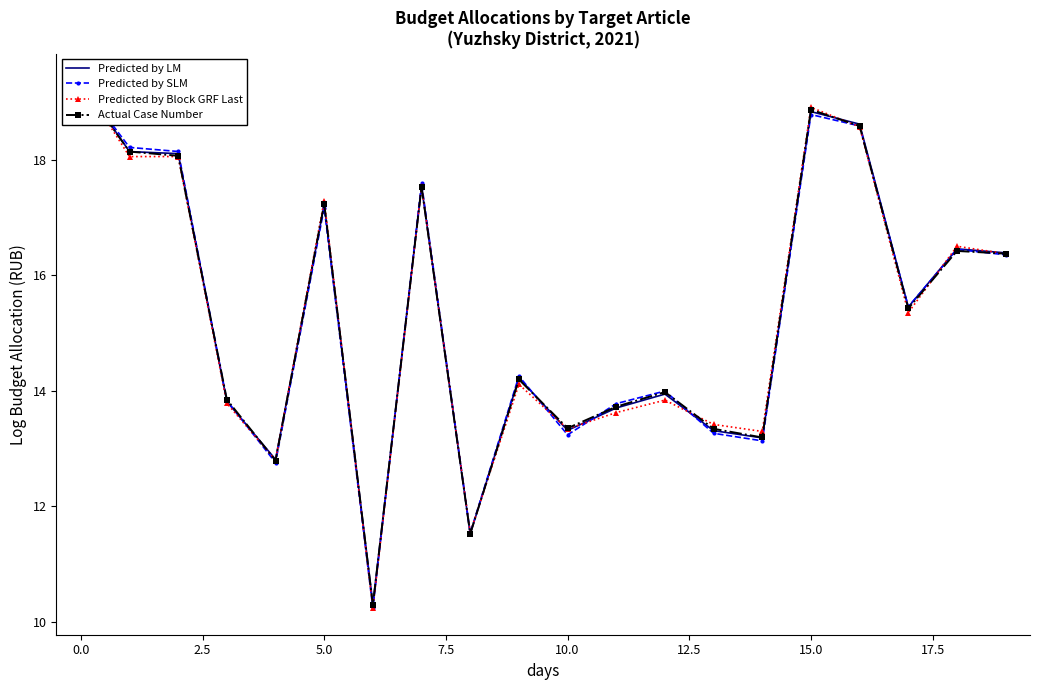

What is the difference between the maximum and minimum values in the Predicted by LM series?

9.0